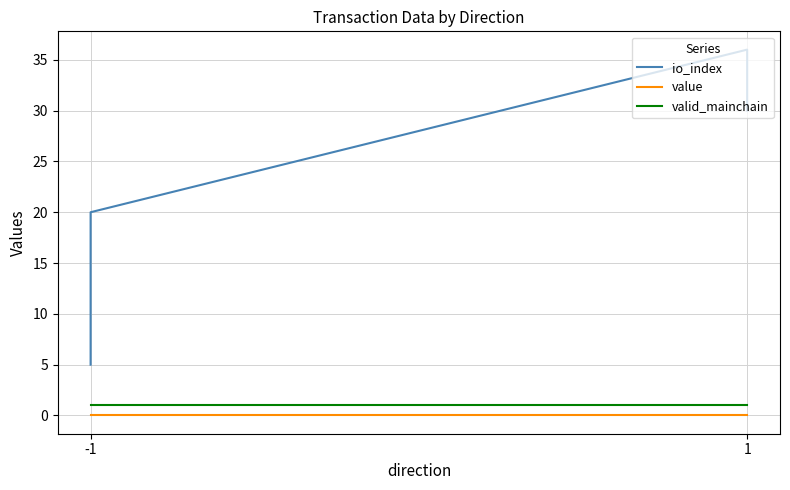

What are all the series names shown in the legend?

io_index, value, valid_mainchain